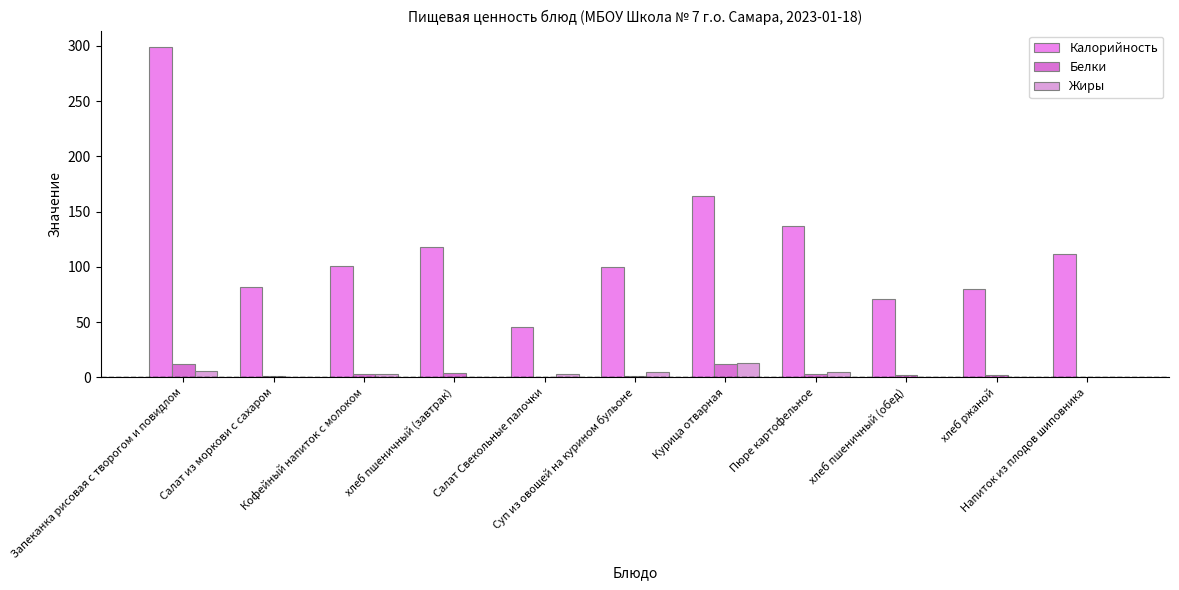

What position from the right is Курица отварная?

5